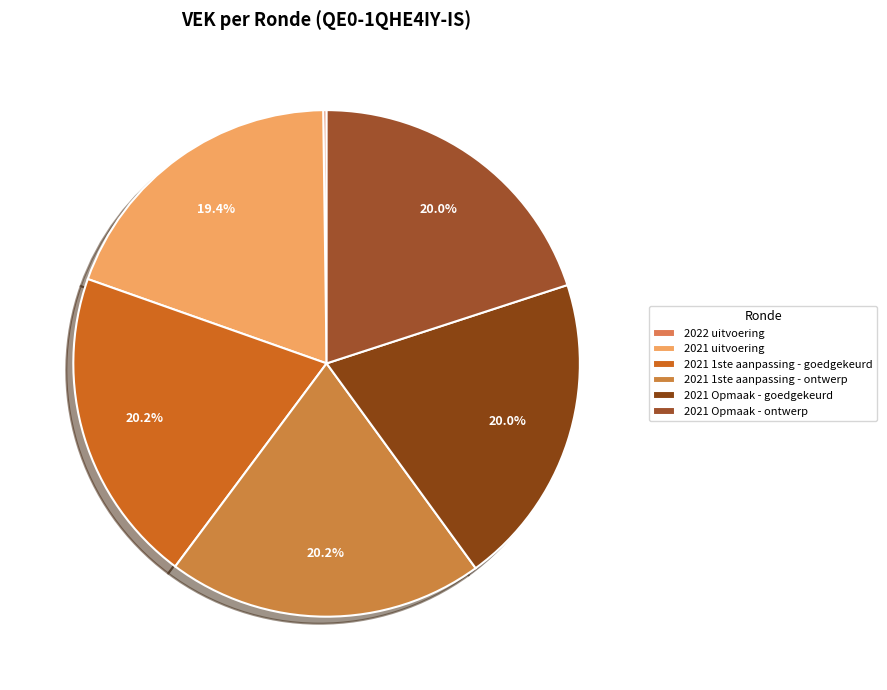

Count the number of slices in the pie.

6